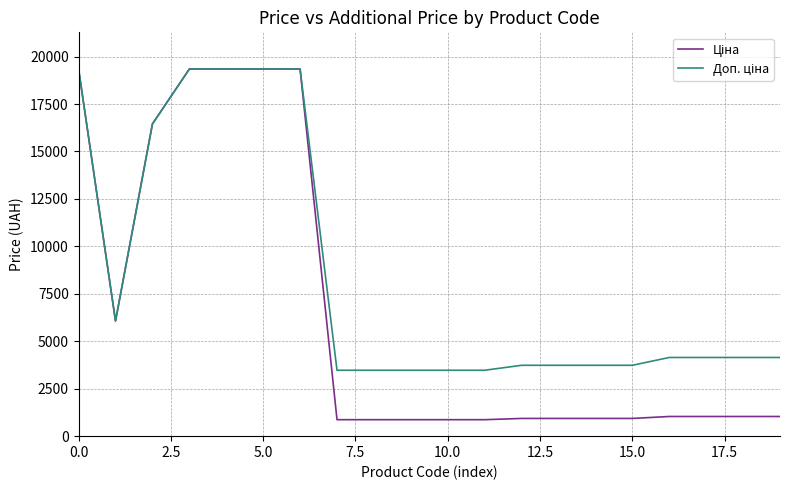

What is the greatest value displayed?

19343.1